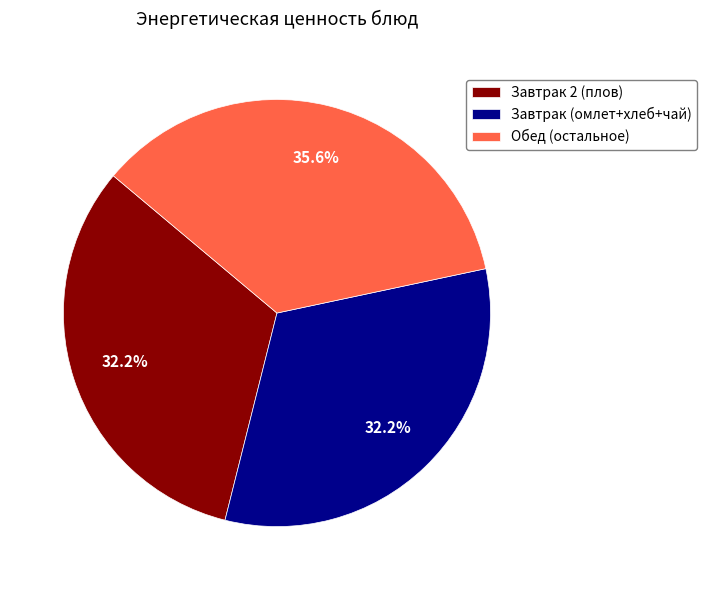

How much of the chart is everything except Обед (остальное)?

64.4%